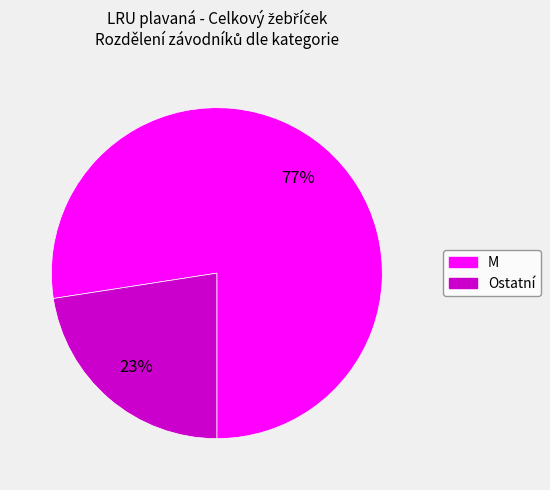

To the nearest percent, what is the average slice percentage?

50%